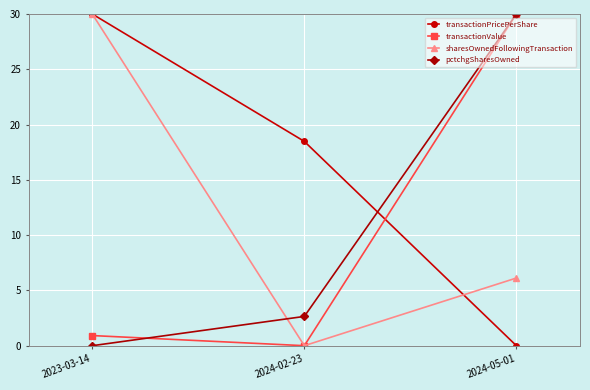

What is the sum of the sharesOwnedFollowingTransaction values at 2023-03-14 and 2024-05-01?

36.1